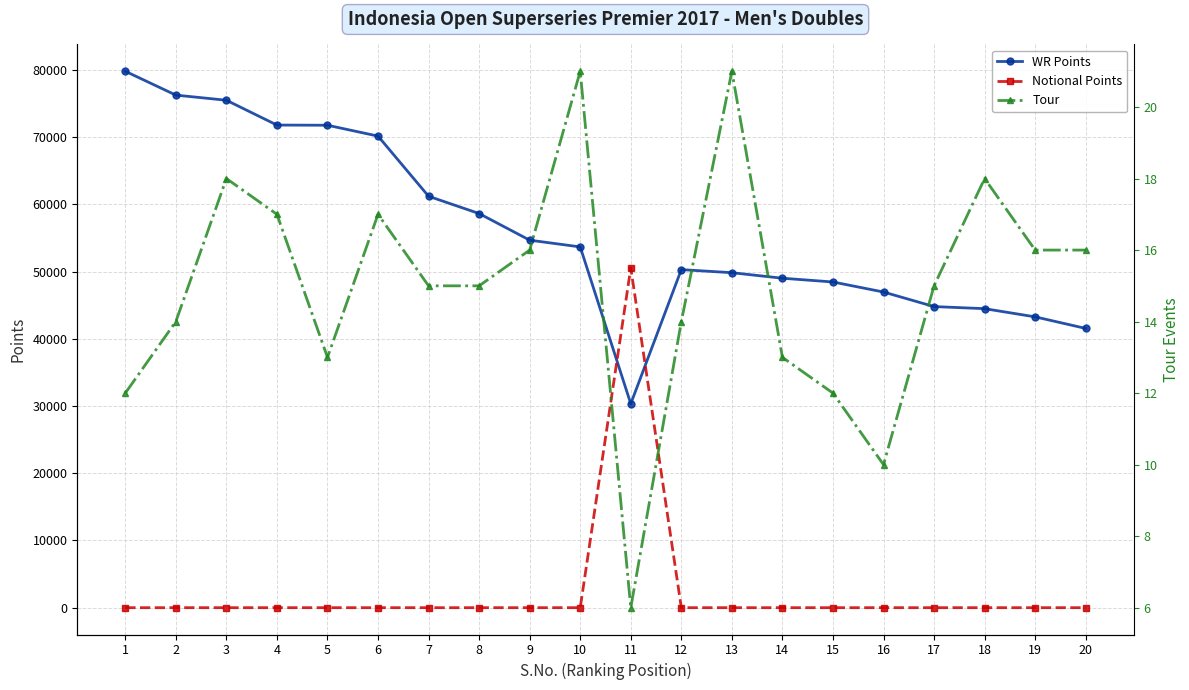

What is the value of the Tour point at the 5th from the left?

13